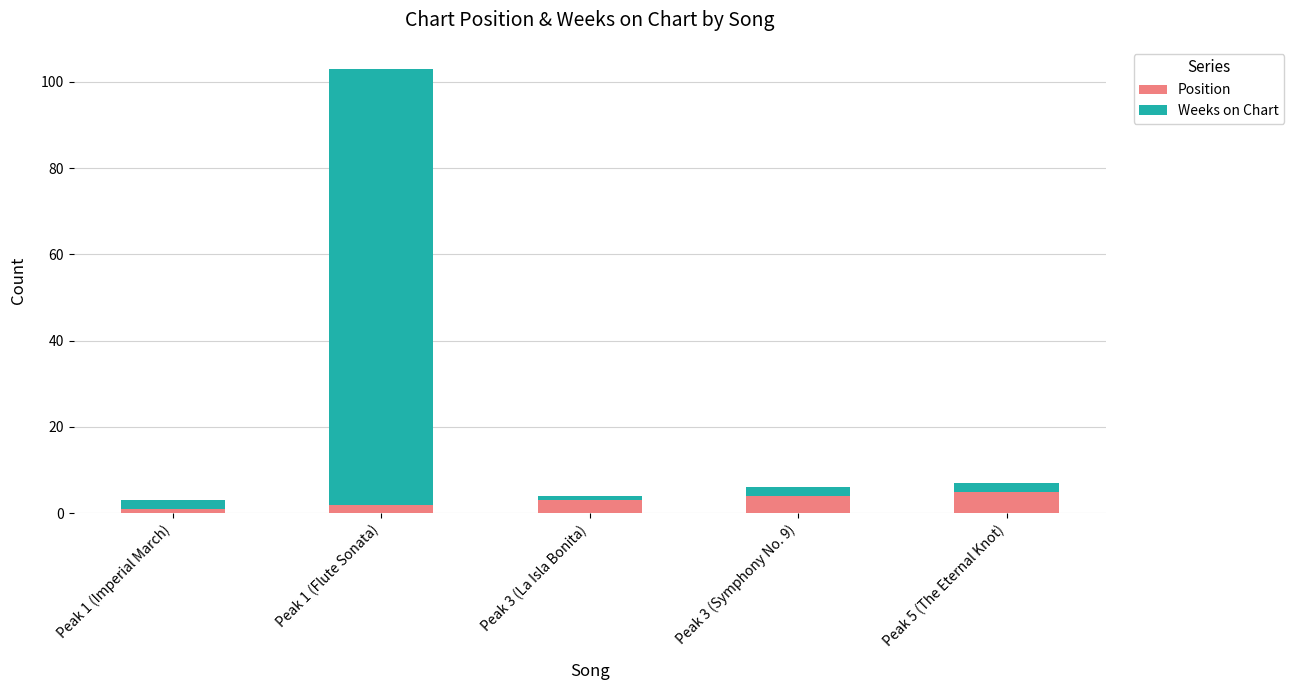

What is the difference between the maximum and minimum values in the Position series?

4